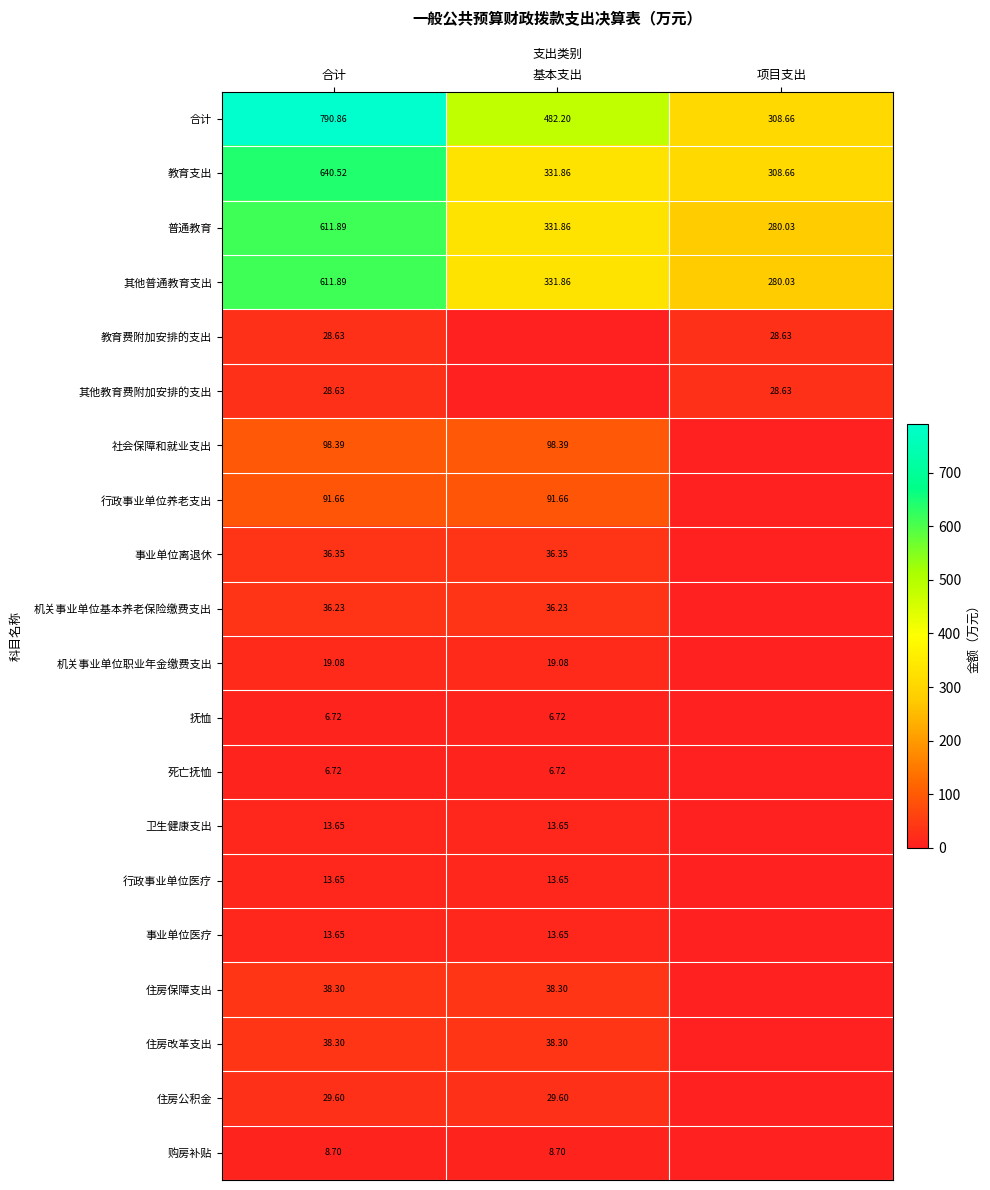

Which category has the lowest value across all series?

基本支出